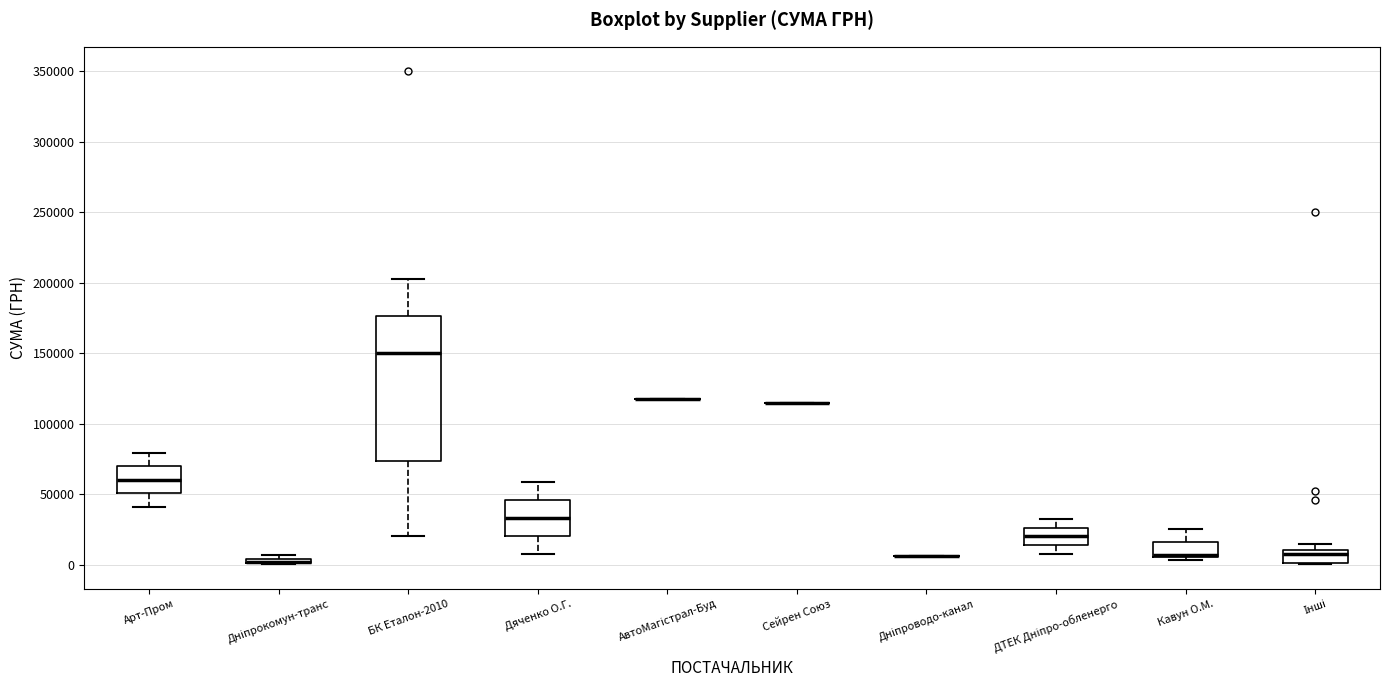

Which box is the tallest, from its lower edge to its upper edge?

БК Еталон-2010